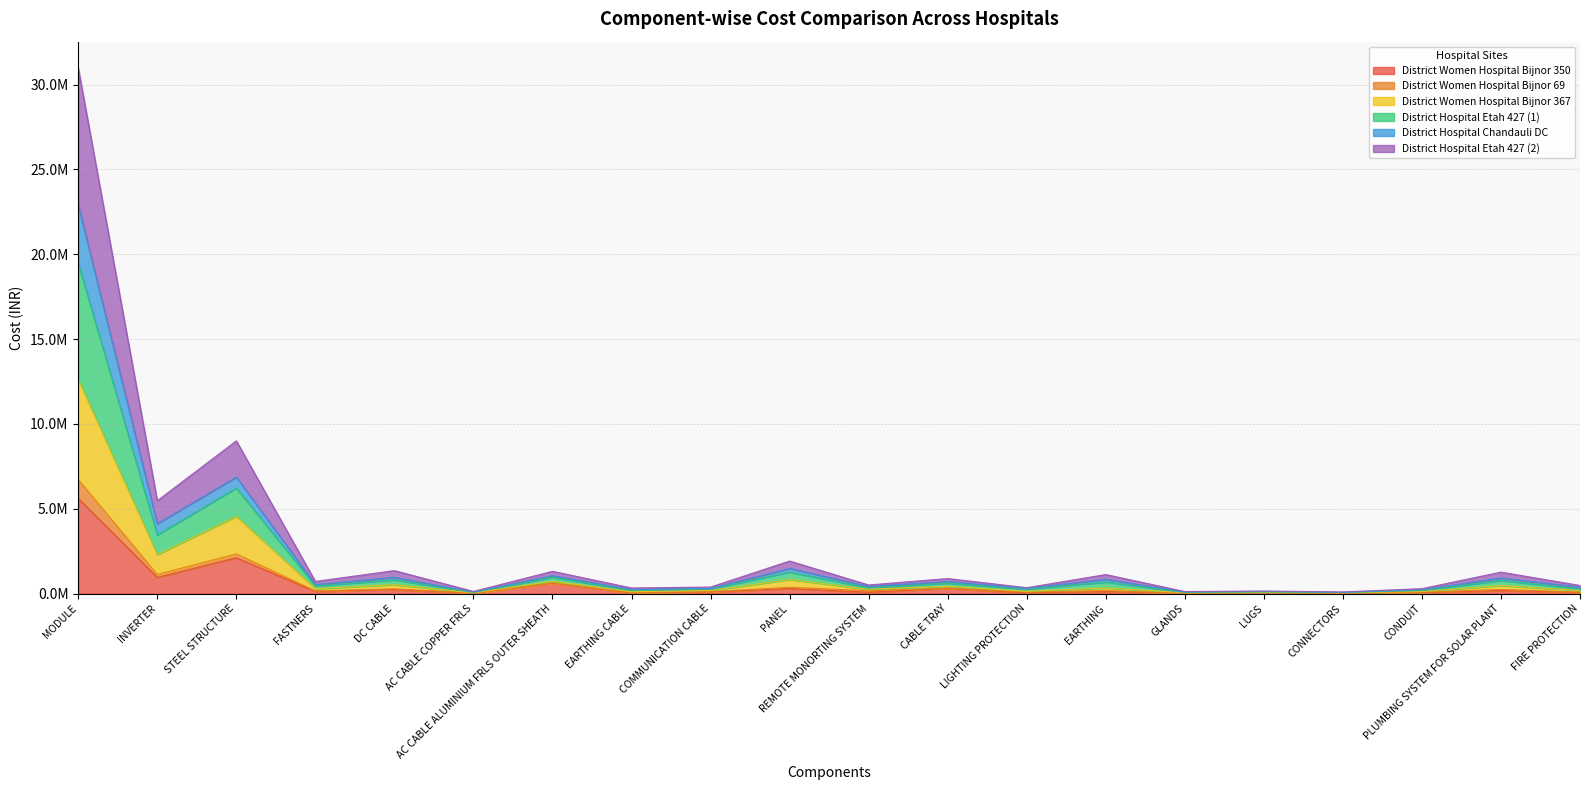

At which label does District Hospital Etah 427 (2) first exceed 168992?

MODULE